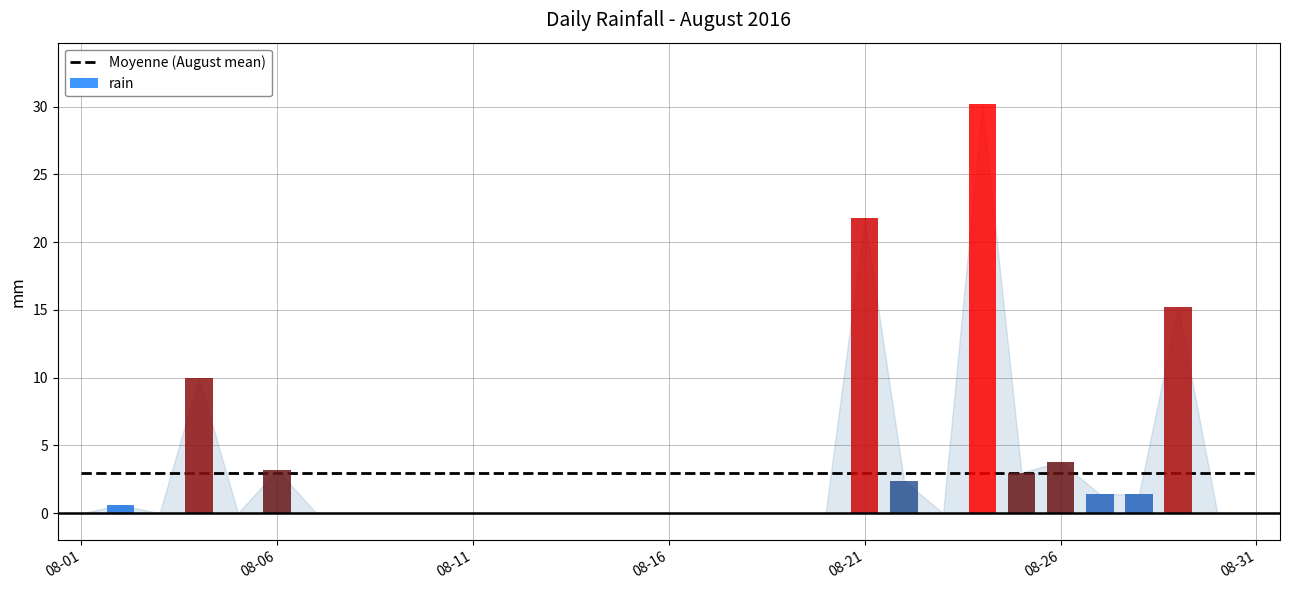

The rain series shows 1.3 at 21. True or false?

False